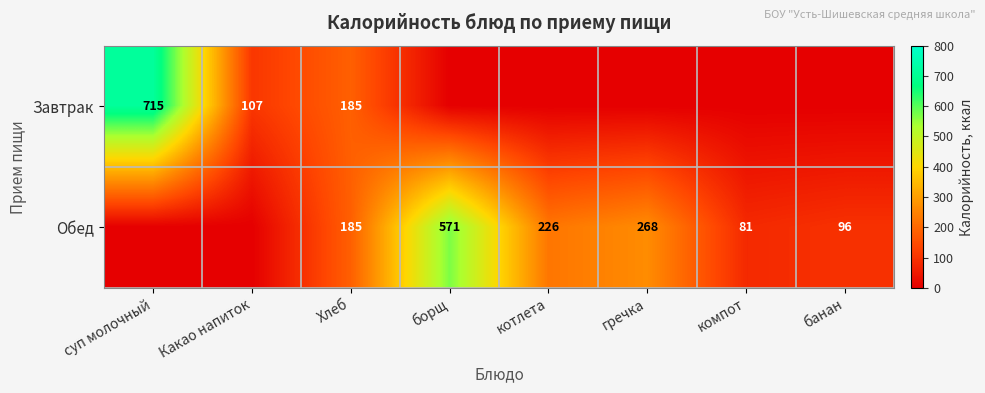

What is the sum of the Обед values at котлета and борщ?

797